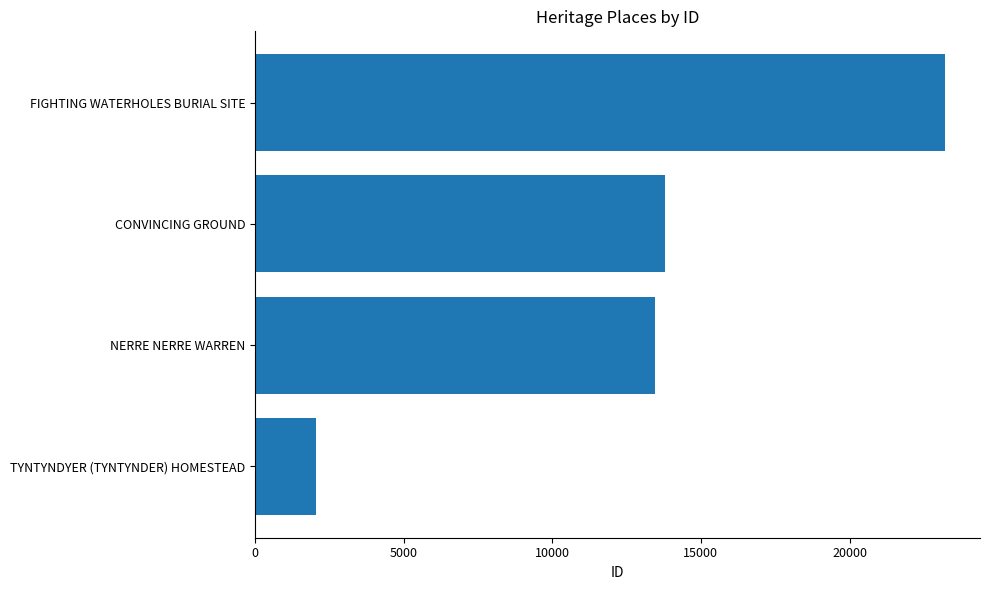

At which category does the chart reach its minimum across all series?

TYNTYNDYER (TYNTYNDER) HOMESTEAD